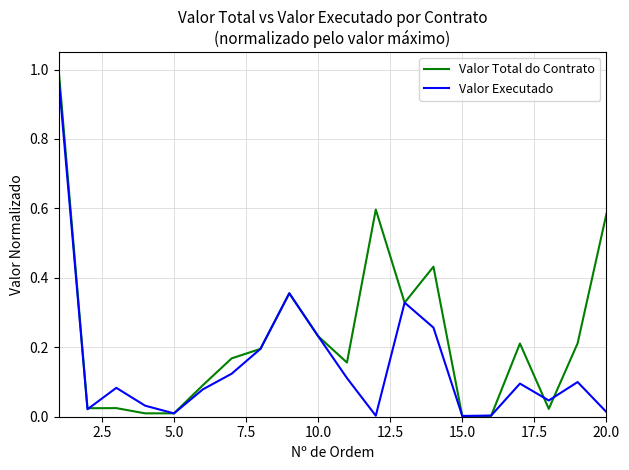

Rank the series by their average value, from lowest to highest.

Valor Executado, Valor Total do Contrato